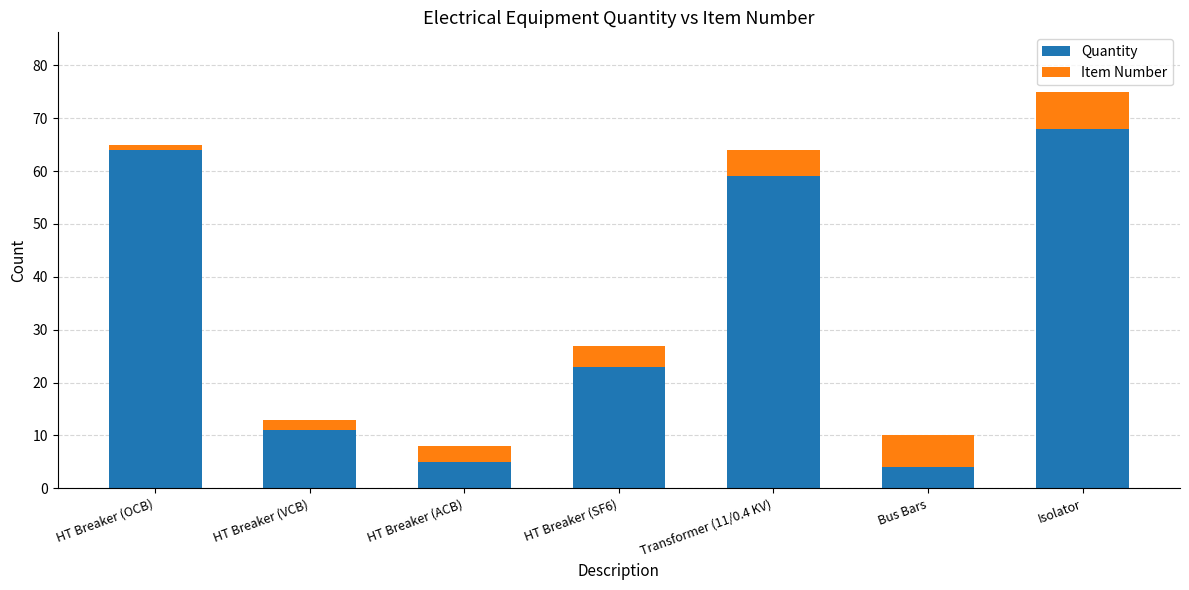

What is the total value across all series at Isolator?

75